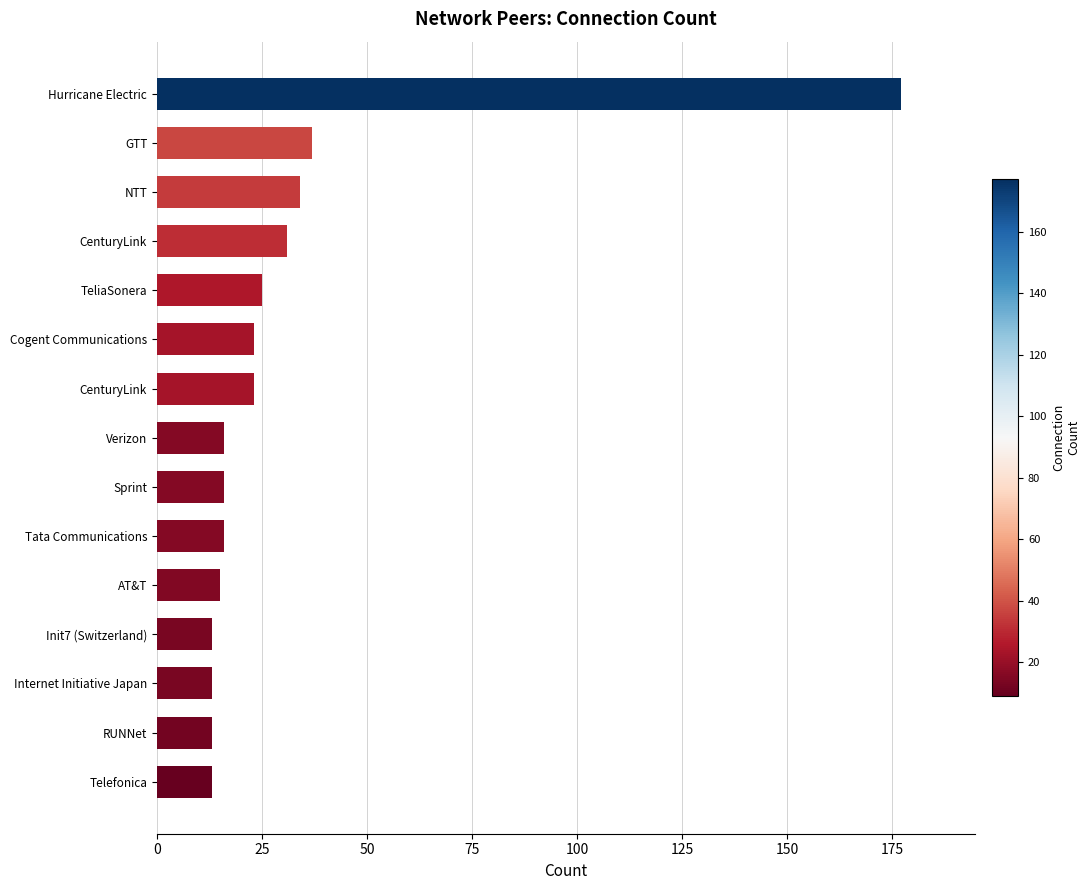

Count the number of data series in this chart.

1